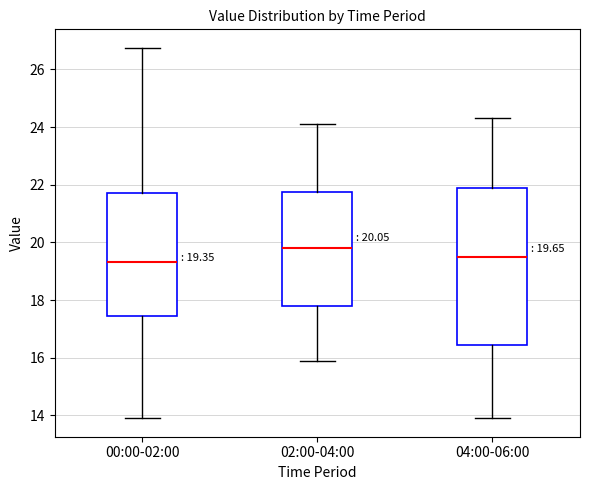

Which box is the tallest, from its lower edge to its upper edge?

04:00-06:00